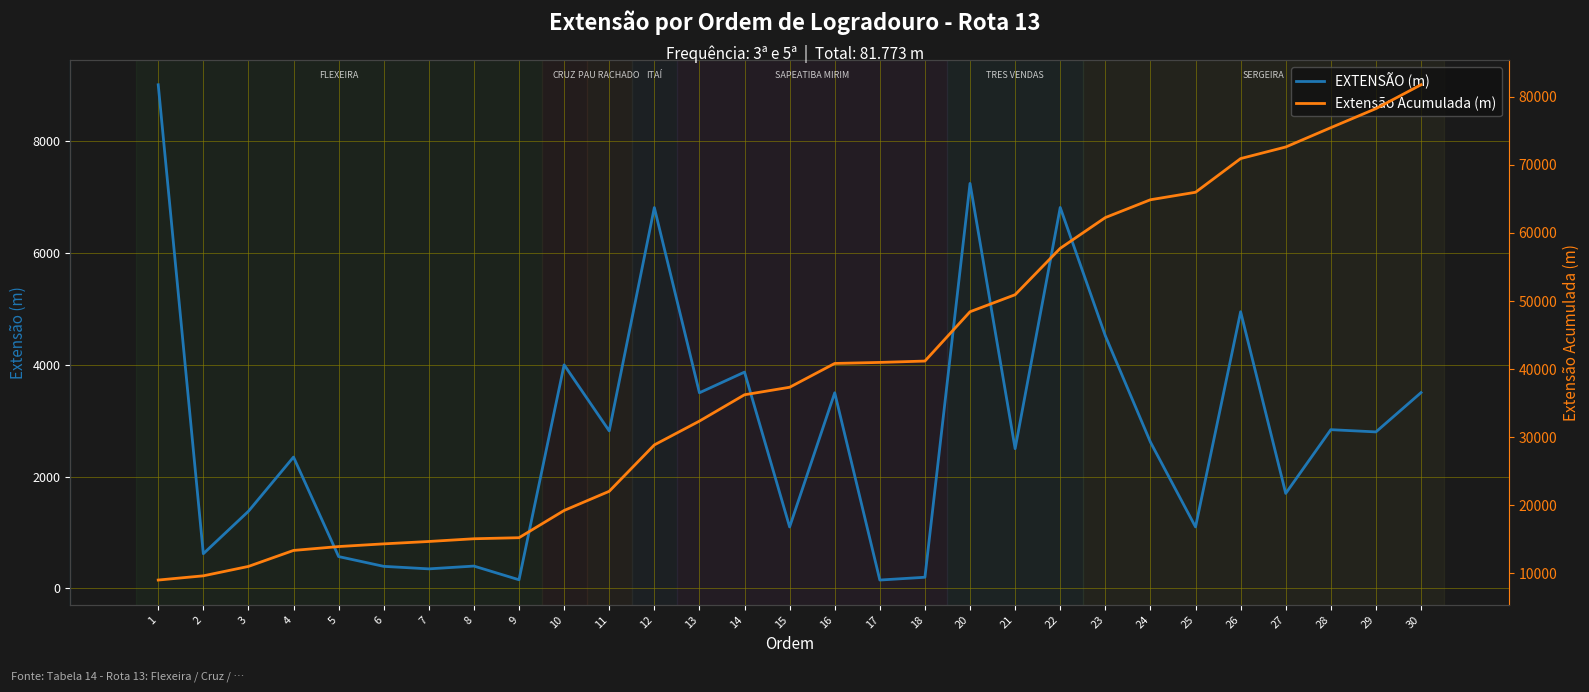

Reading left to right, extract all data points from this chart.

EXTENSÃO (m): 9010	621	1380	2350	570	395	350	400	155	4000	2818	6813	3500	3870	1100	3500	150	200	7245	2500	6815	4520	2618	1100	4950	1700	2840	2800	3503
Extensão Acumulada (m): 9010	9631	11011	13361	13931	14326	14676	15076	15231	19231	22049	28862	32362	36232	37332	40832	40982	41182	48427	50927	57742	62262	64880	65980	70930	72630	75470	78270	81773